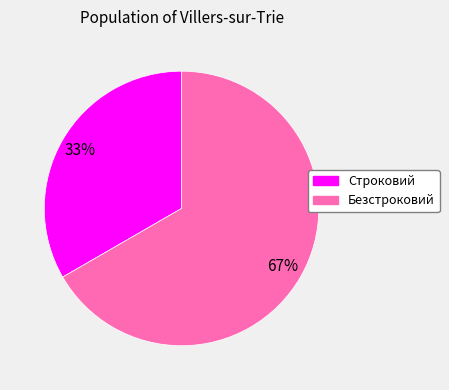

Is there any slice that represents more than half of the pie?

Yes